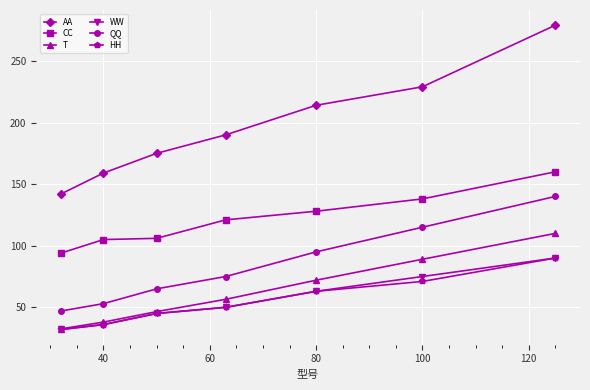

True or false: WW and AA cross at least once.

False